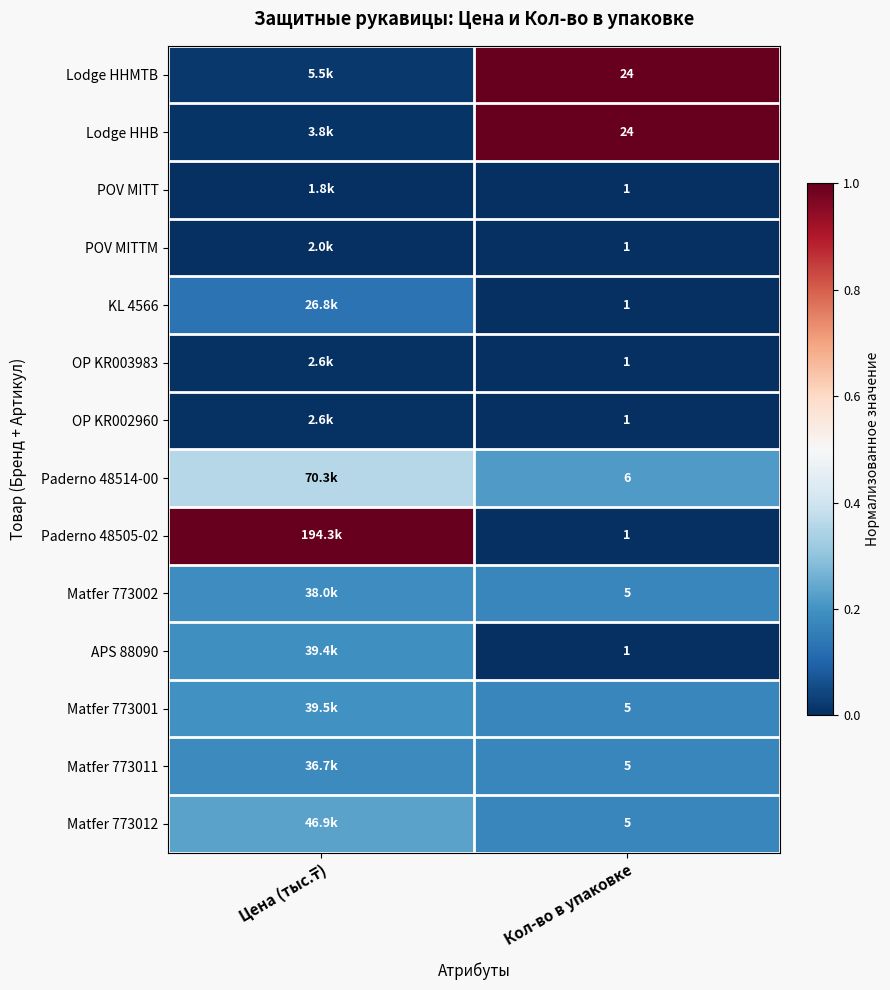

How many categories are shown in the chart?

2